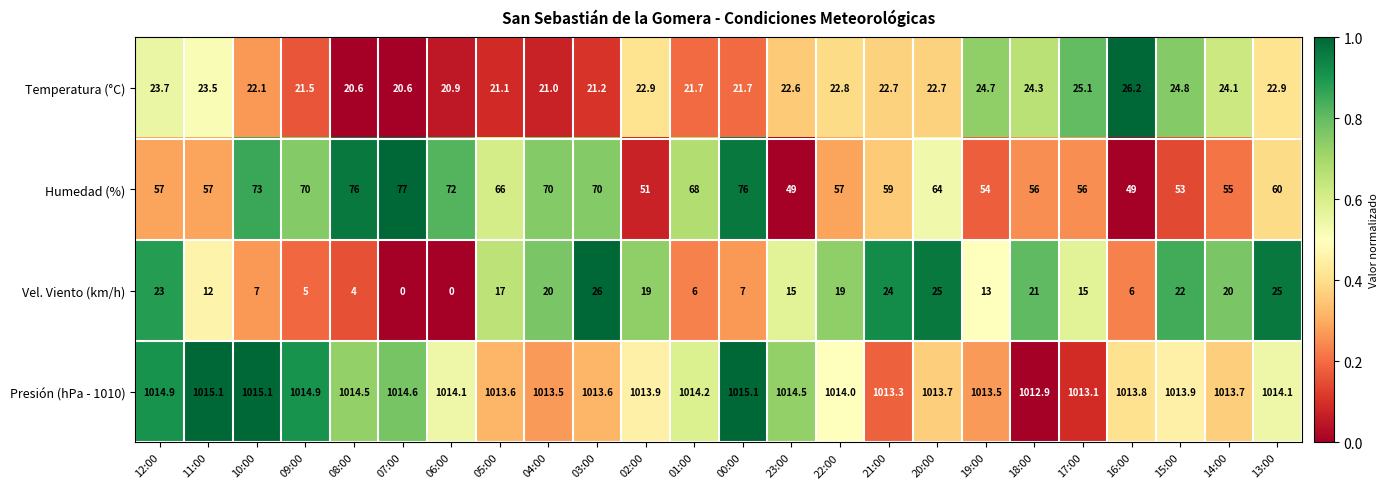

What is the difference between the Temperatura (°C) values at 16:00 and 01:00?

4.5